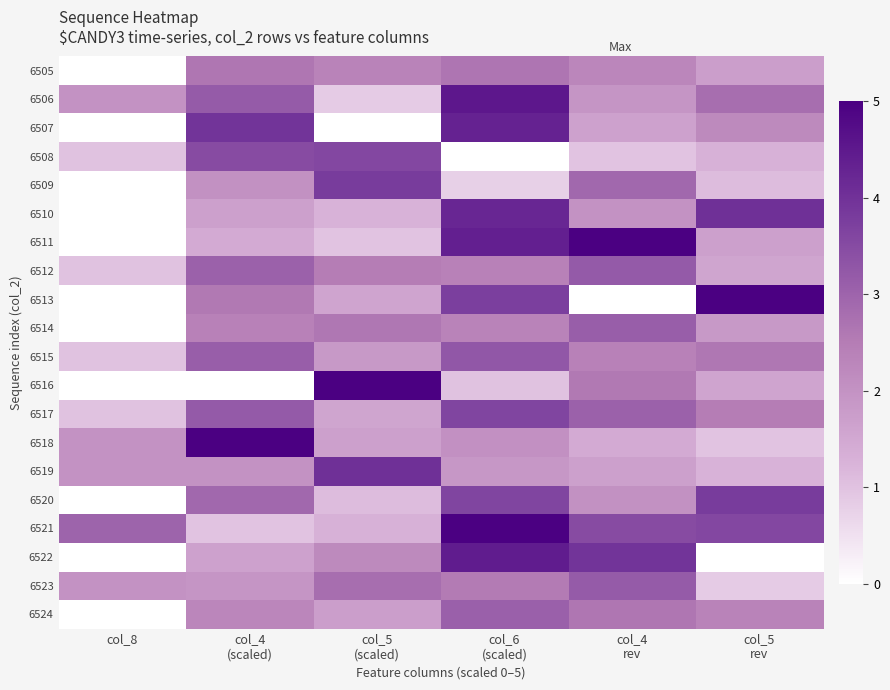

At which category does the chart reach its peak across all series?

col_4
rev